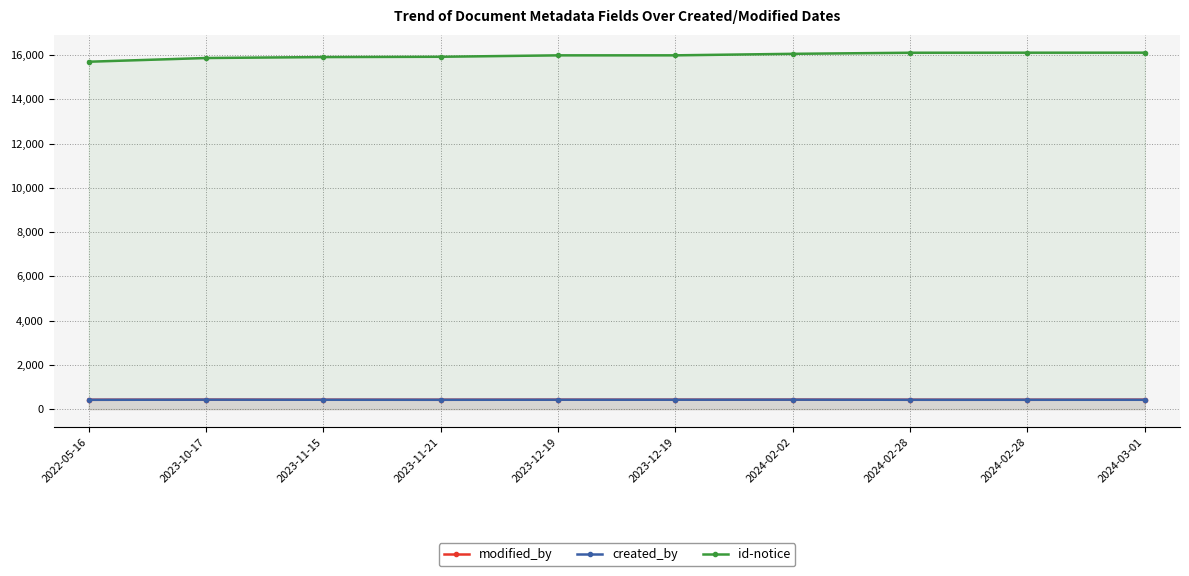

The created_by series shows 423 at 2024-02-28. True or false?

True